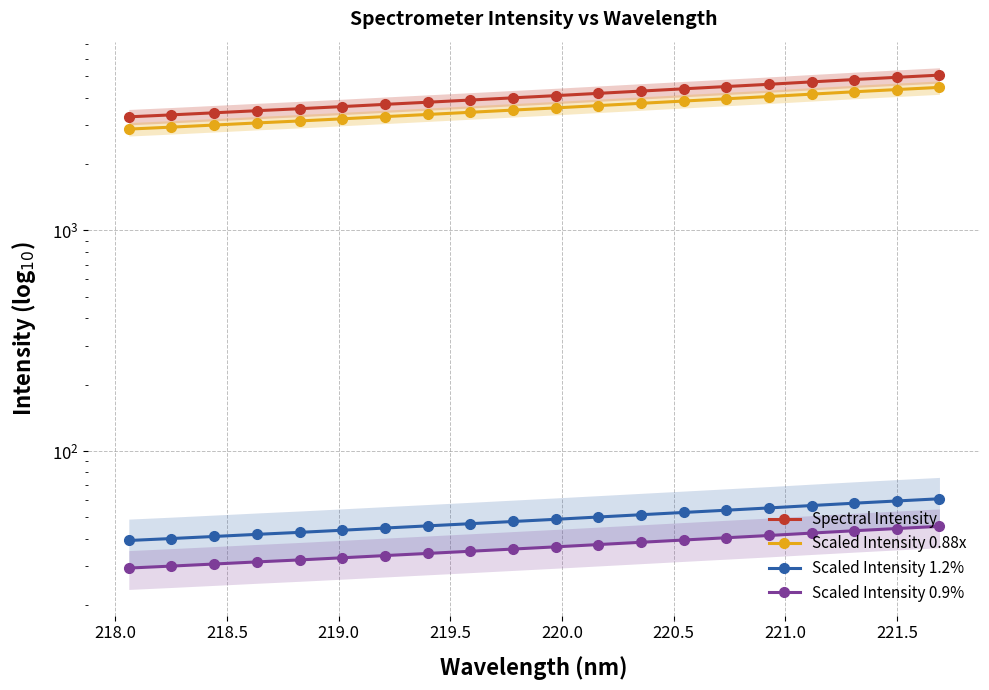

The Scaled Intensity 1.2% series shows 76.6 at 15. True or false?

False